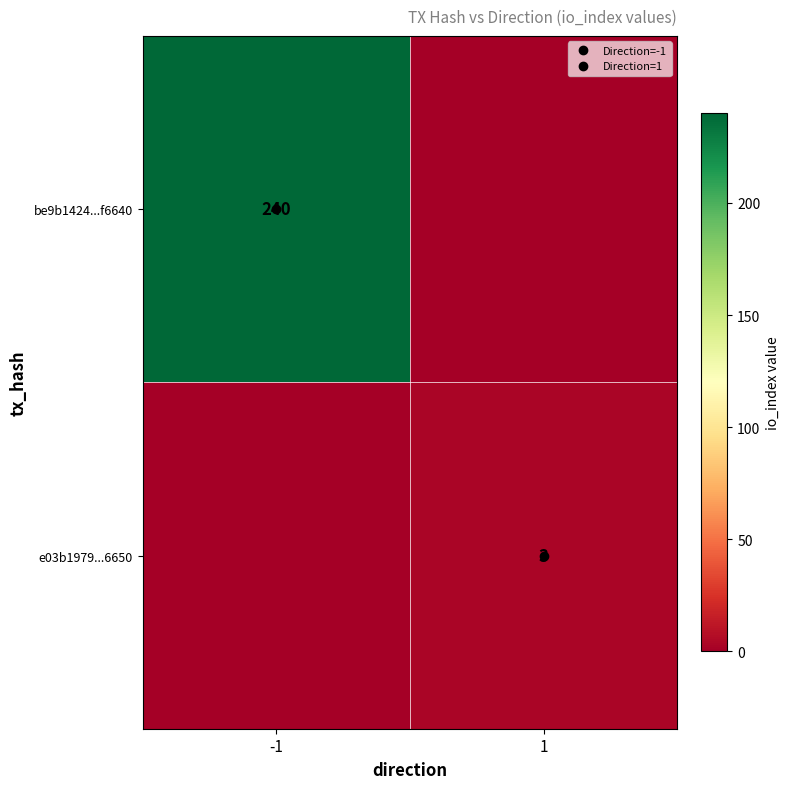

List the series in order of their peak value, lowest first.

e03b1979...6650, be9b1424...f6640